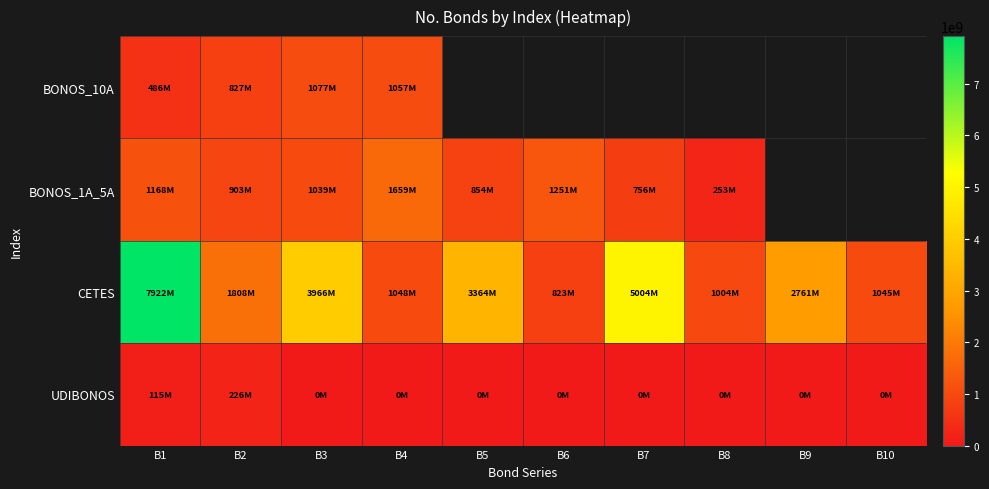

At how many categories does at least one series exceed 2546945273?

5